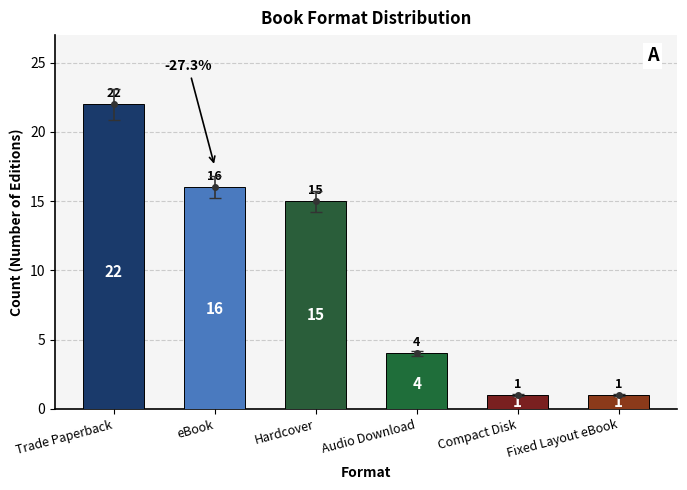

Reading left to right, what are all the values shown in this chart?

Trade Paperback=22	eBook=16	Hardcover=15	Audio Download=4	Compact Disk=1	Fixed Layout eBook=1